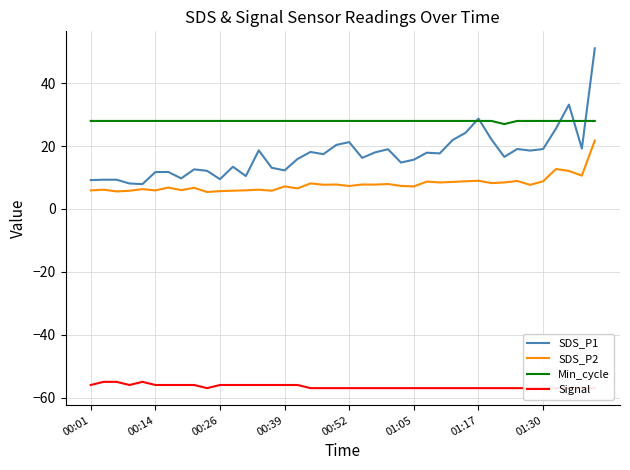

What is the average value of the SDS_P2 series?

7.9